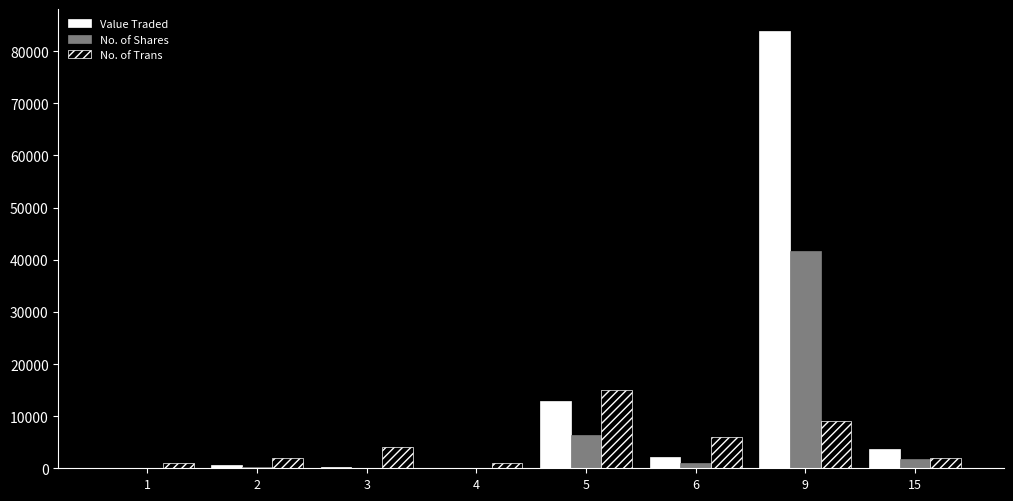

Which label corresponds to the smallest value in the chart?

1